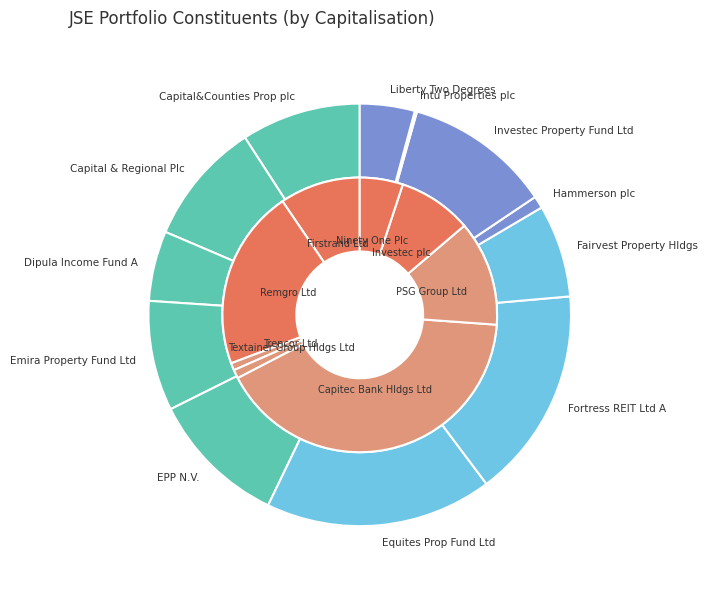

True or false: PSG Group Ltd accounts for 27% of the total.

False